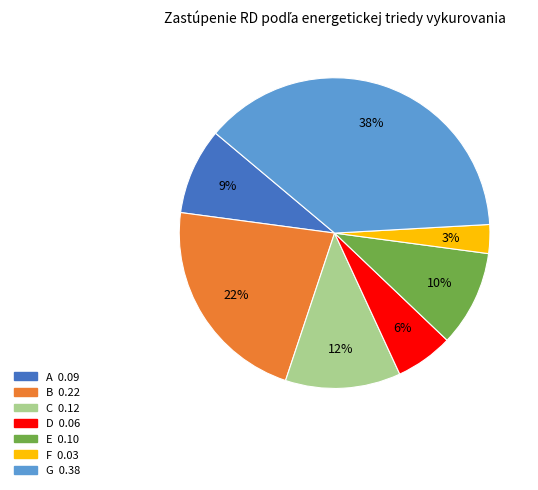

To the nearest percent, what portion does B represent?

22%